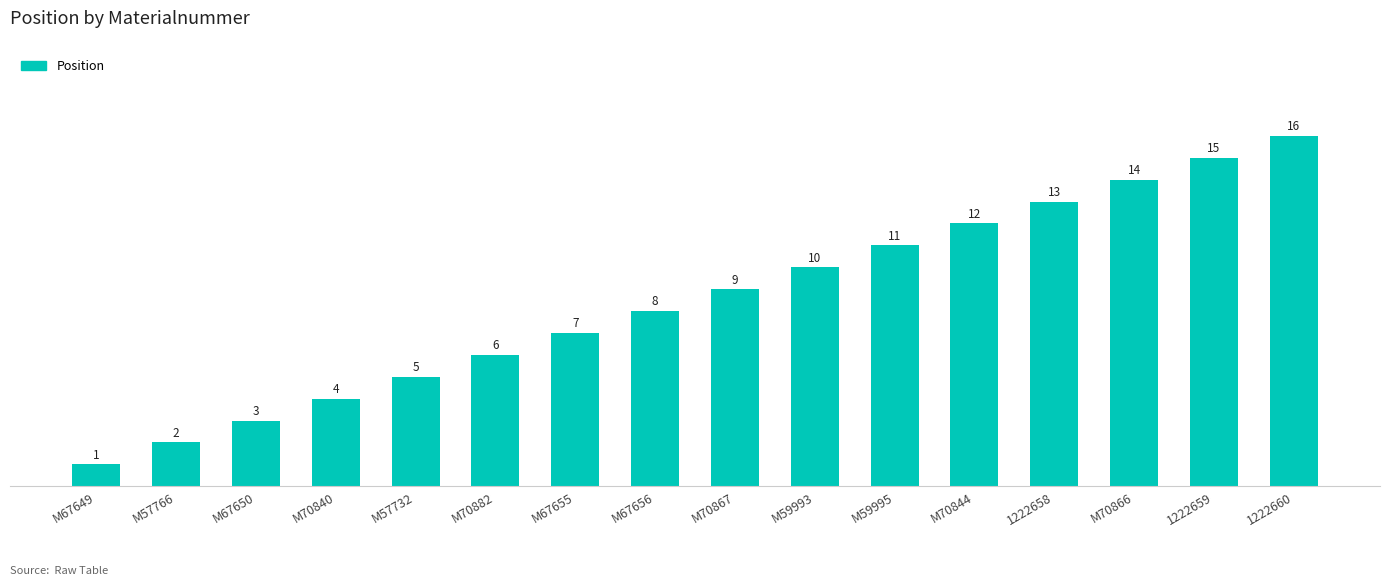

How many data points does each series have?

16